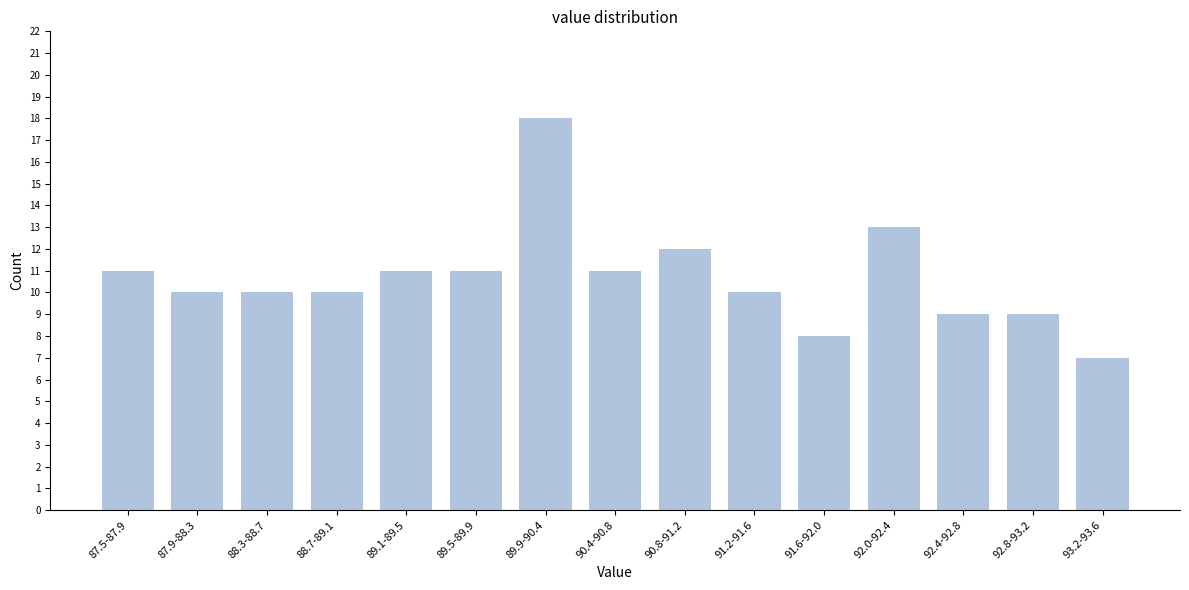

Reading left to right, what are all the values shown in this chart?

87.5-87.9=11	87.9-88.3=10	88.3-88.7=10	88.7-89.1=10	89.1-89.5=11	89.5-89.9=11	89.9-90.4=18	90.4-90.8=11	90.8-91.2=12	91.2-91.6=10	91.6-92.0=8	92.0-92.4=13	92.4-92.8=9	92.8-93.2=9	93.2-93.6=7